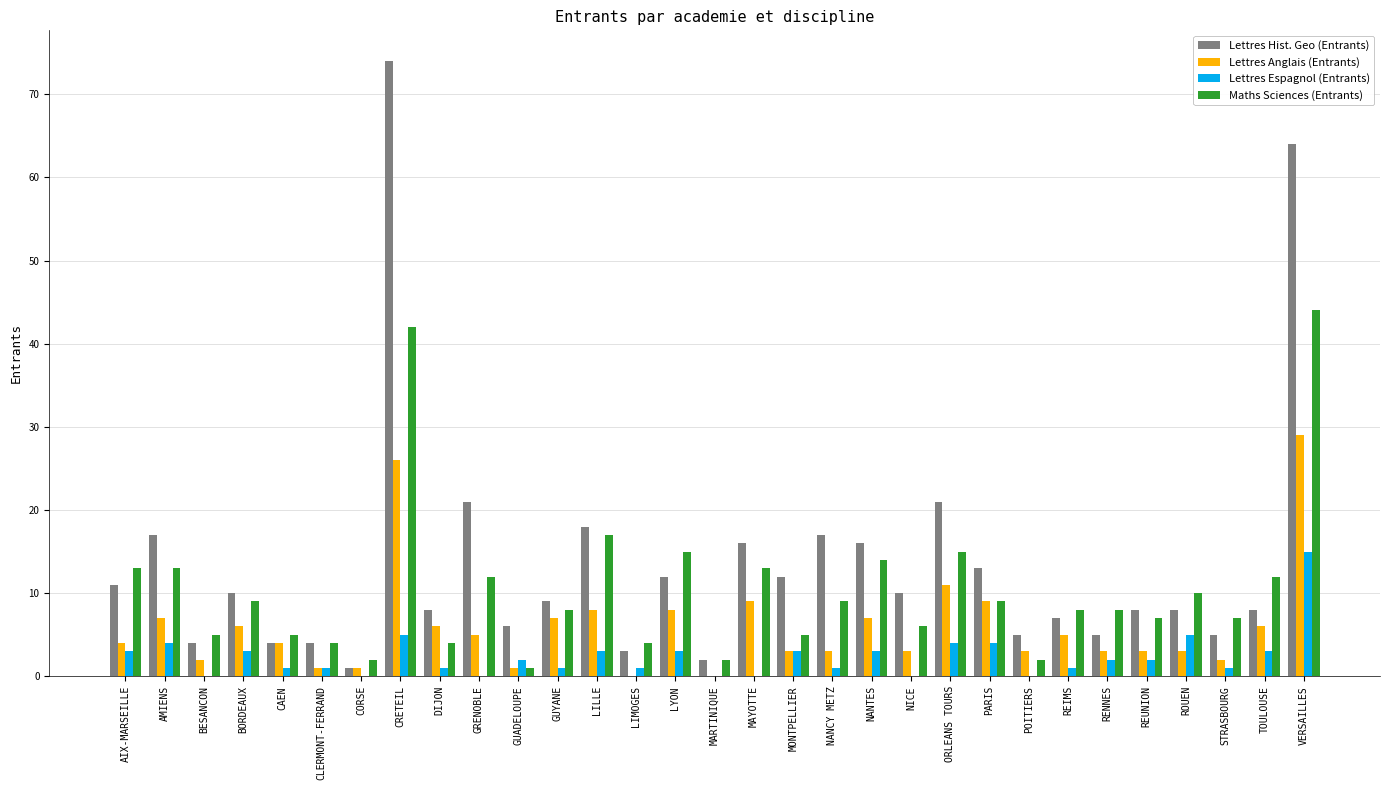

Reading right to left, what are all the values shown in this chart?

Lettres Hist. Geo (Entrants): 64	8	5	8	8	5	7	5	13	21	10	16	17	12	16	2	12	3	18	9	6	21	8	74	1	4	4	10	4	17	11
Lettres Anglais (Entrants): 29	6	2	3	3	3	5	3	9	11	3	7	3	3	9	0	8	0	8	7	1	5	6	26	1	1	4	6	2	7	4
Lettres Espagnol (Entrants): 15	3	1	5	2	2	1	0	4	4	0	3	1	3	0	0	3	1	3	1	2	0	1	5	0	1	1	3	0	4	3
Maths Sciences (Entrants): 44	12	7	10	7	8	8	2	9	15	6	14	9	5	13	2	15	4	17	8	1	12	4	42	2	4	5	9	5	13	13